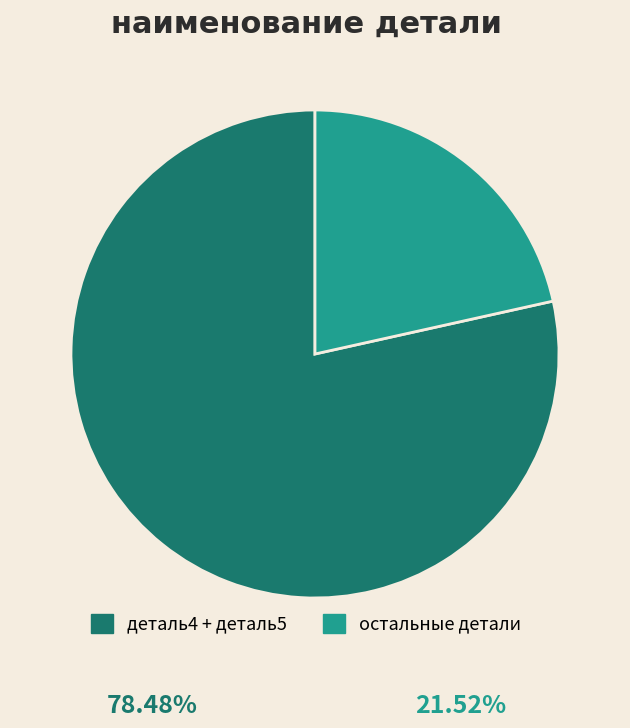

The деталь4 + деталь5 slice represents 72% of the pie. True or false?

False